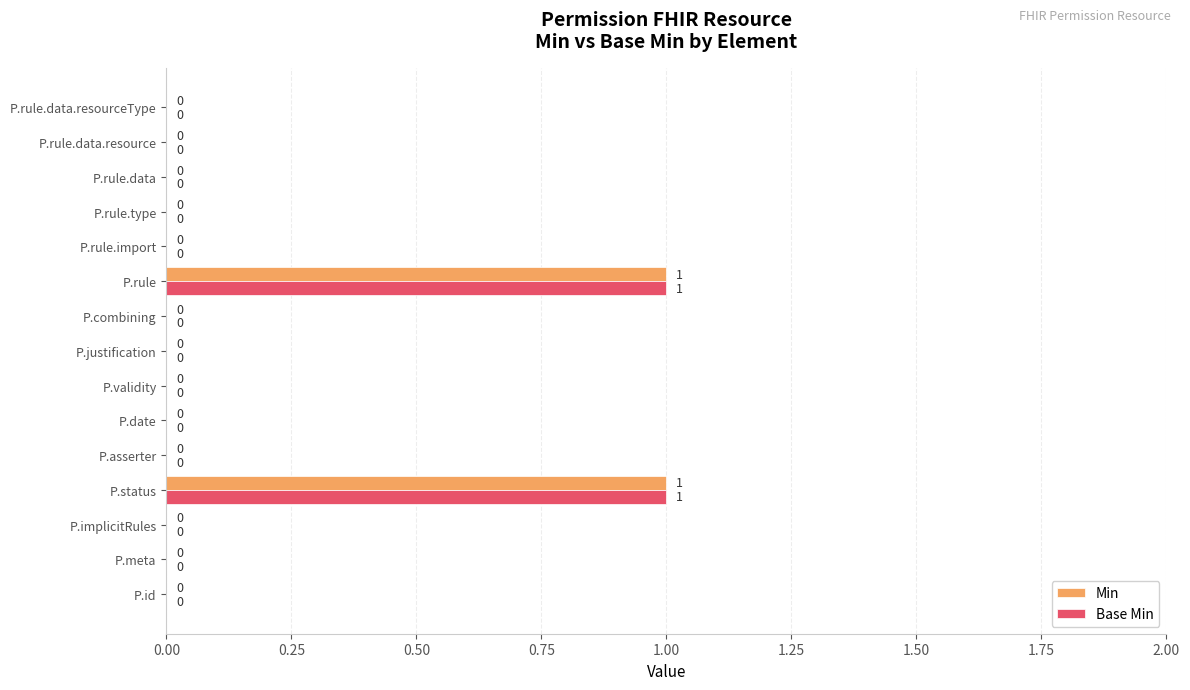

What are all the series names shown in the legend?

Min, Base Min